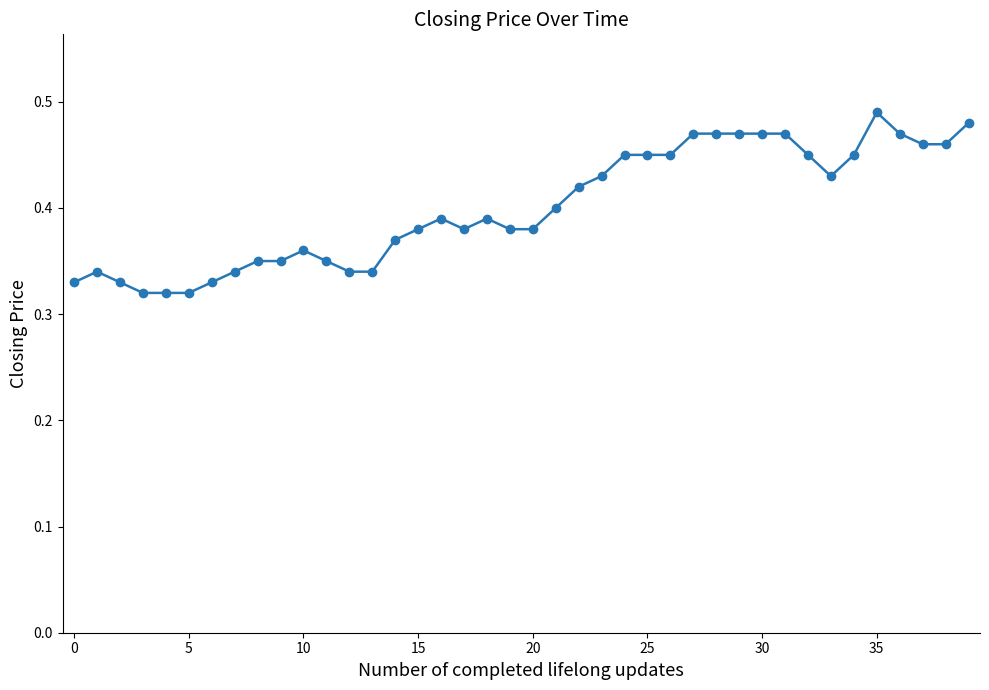

How many values are between 0 and 1?

40